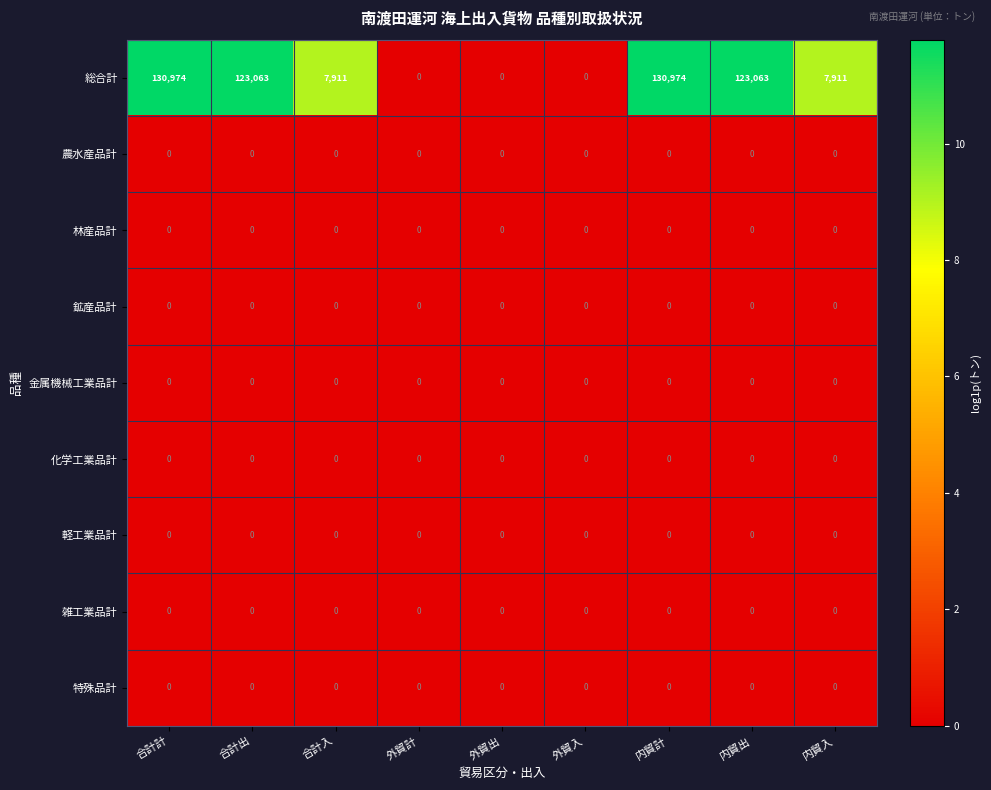

What is the sum of all 総合計 values?

523896